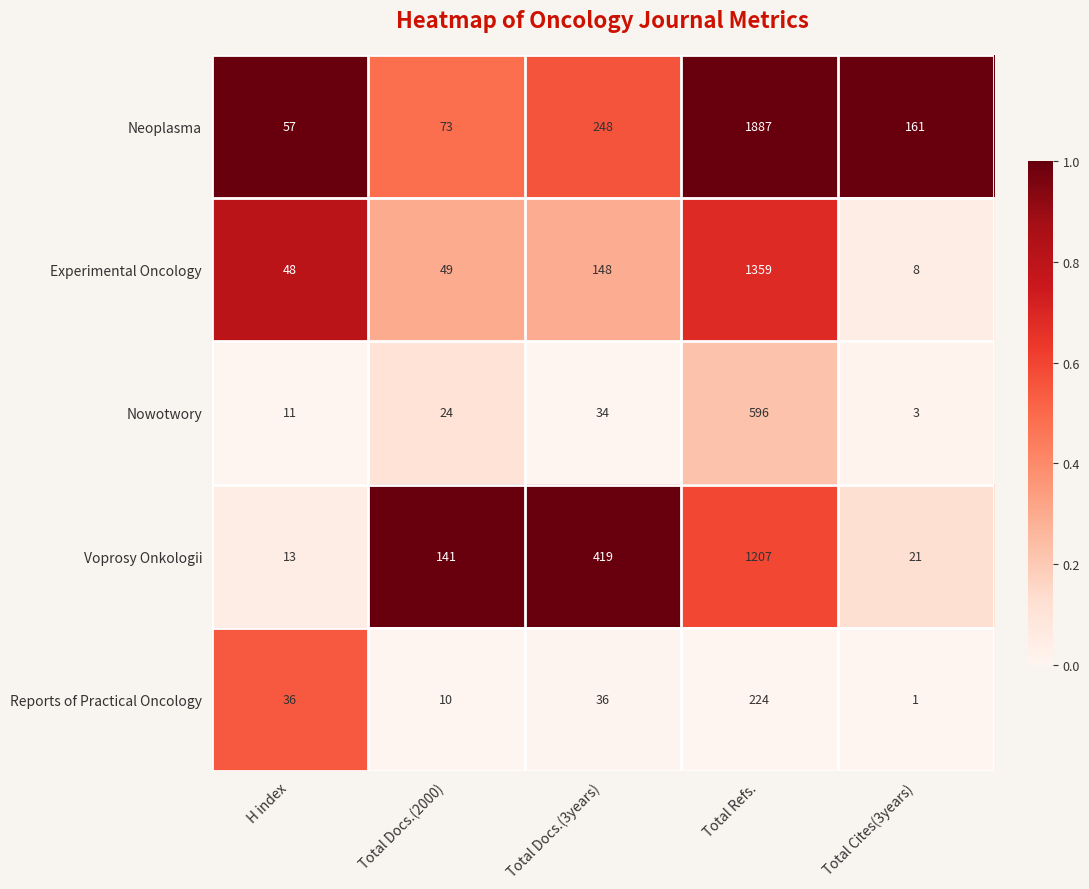

What is the total value across all series at Total Docs.(2000)?

297